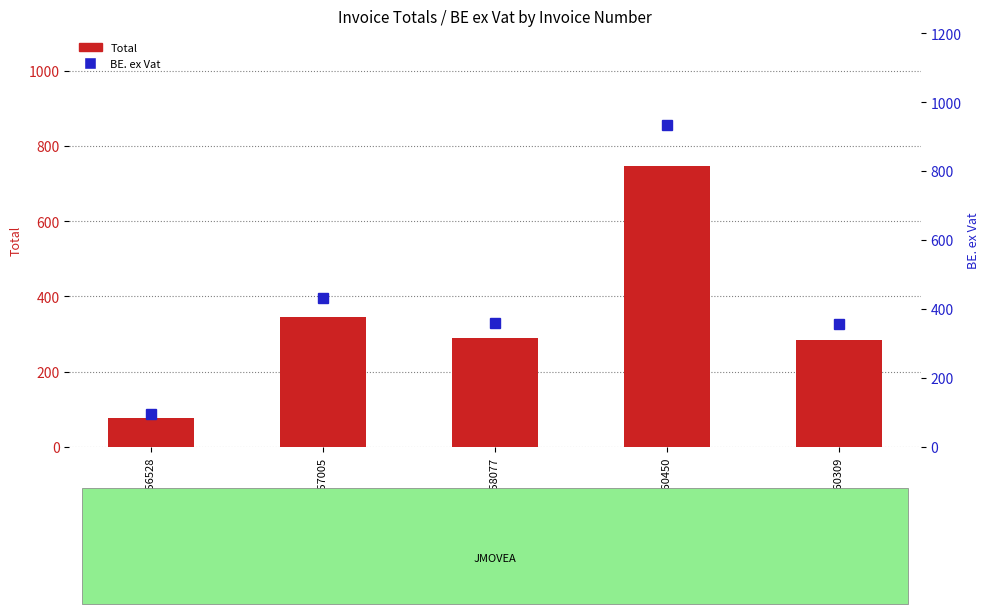

Between 2656528 and 2657005, which series saw the biggest shift?

BE. ex Vat